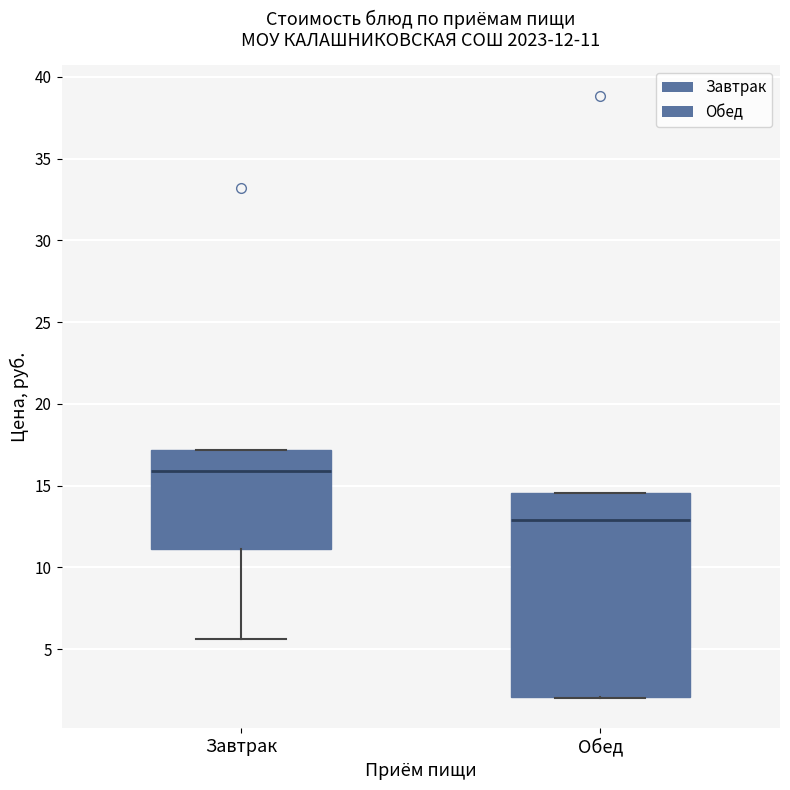

Comparing the boxes themselves (not the whiskers), which one is the tallest?

Обед